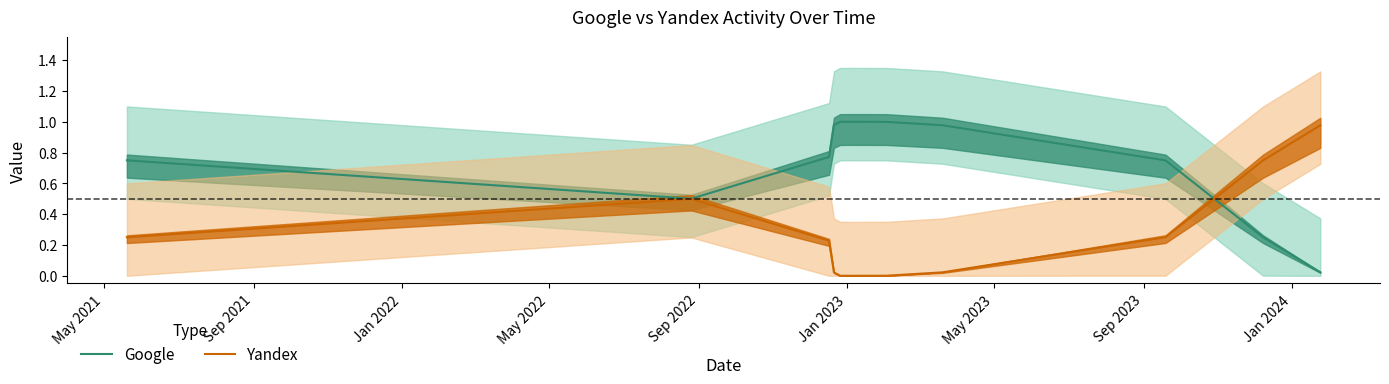

What is the label of the 4th point from the right?

Jan 2024